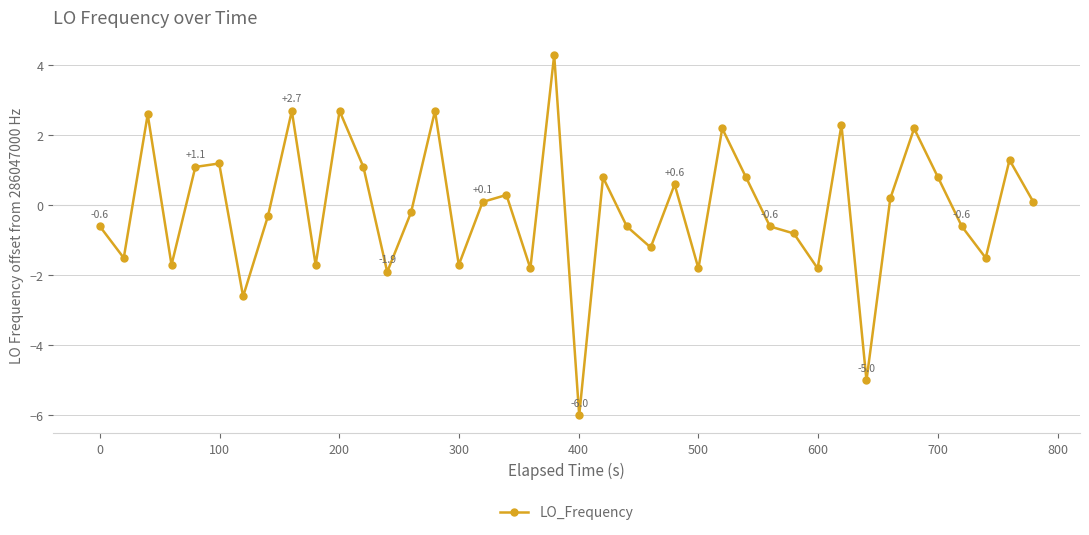

Does the chart have visible grid lines?

Yes